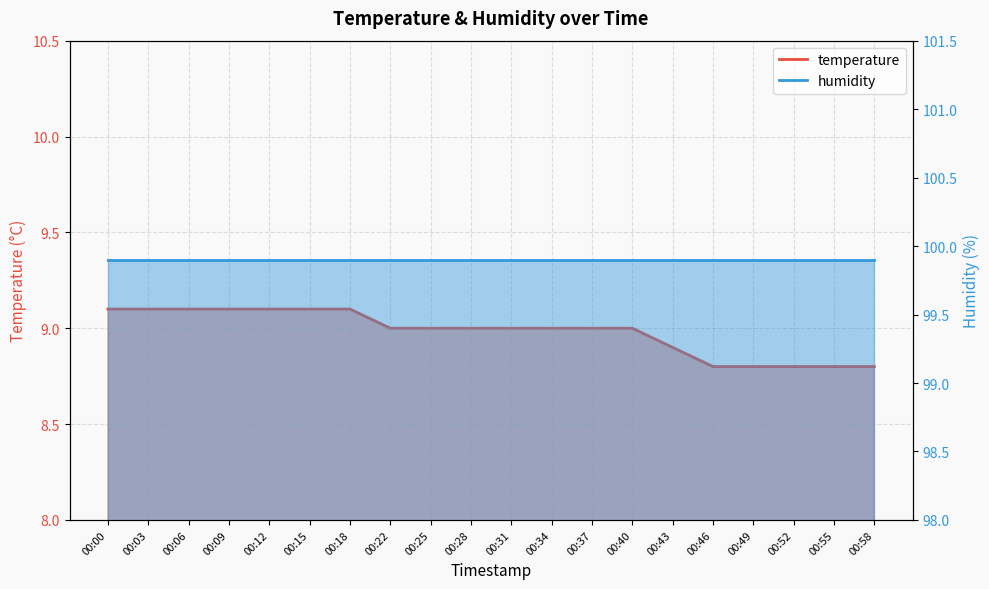

Reading right to left, what are all the values shown in this chart?

00:58=8.8	00:55=8.8	00:52=8.8	00:49=8.8	00:46=8.8	00:43=8.9	00:40=9.0	00:37=9.0	00:34=9.0	00:31=9.0	00:28=9.0	00:25=9.0	00:22=9.0	00:18=9.1	00:15=9.1	00:12=9.1	00:09=9.1	00:06=9.1	00:03=9.1	00:00=9.1